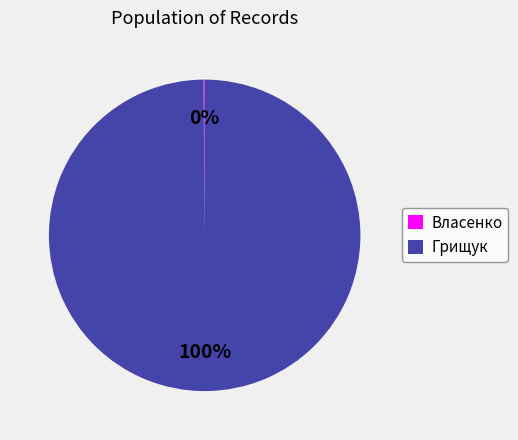

Is there any slice that represents more than half of the pie?

Yes